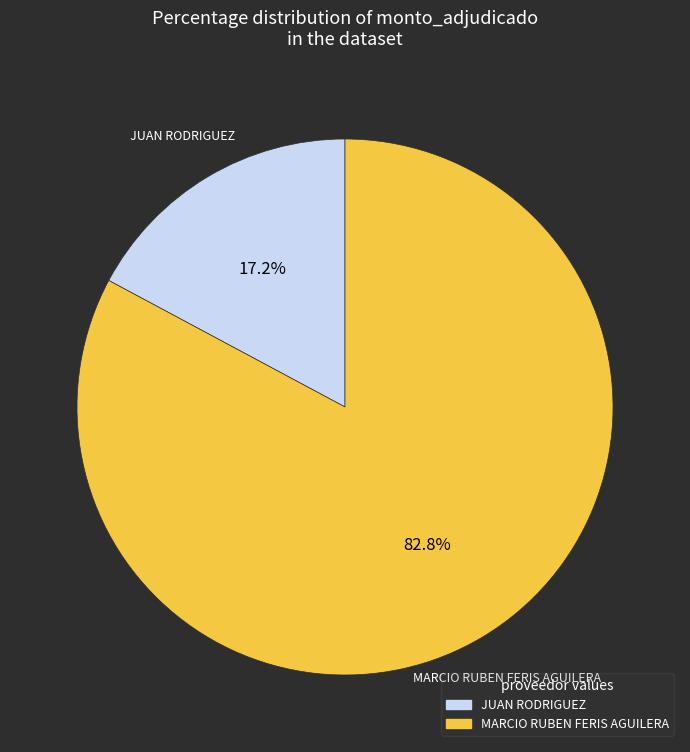

How many segments does this pie chart have?

2